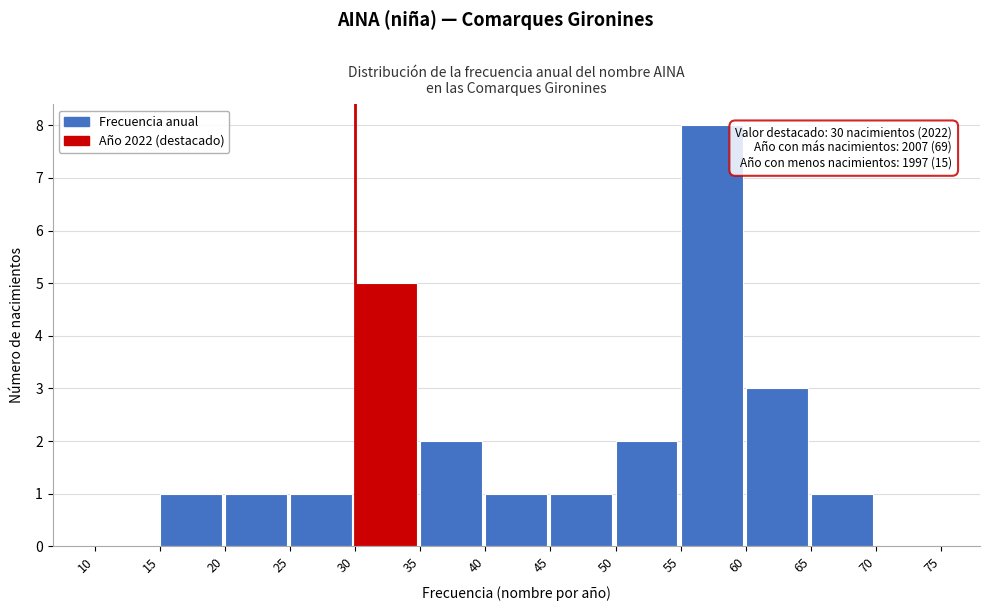

Which range on the x-axis has the tallest bar?

55 to 60